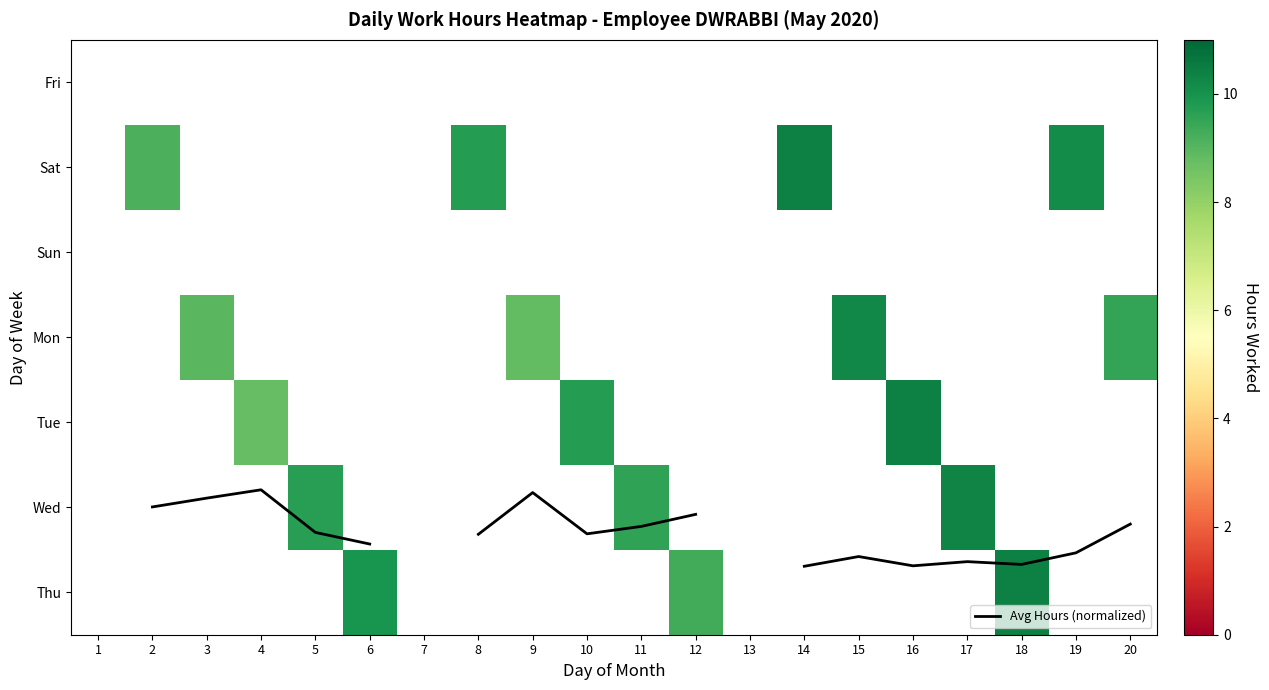

Count the number of data series in this chart.

8